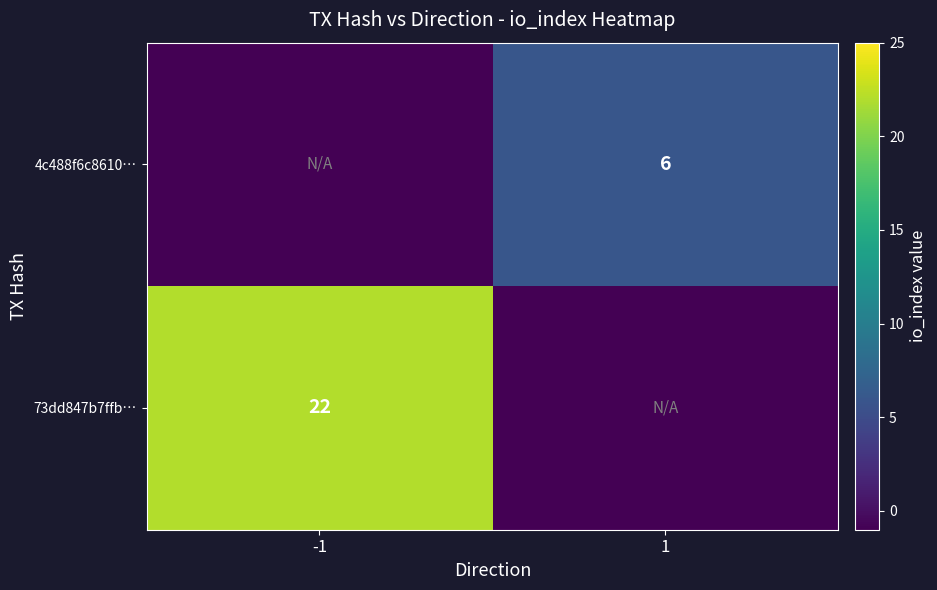

The value of 4c488f6c8610… at 1 is 6. True or false?

True